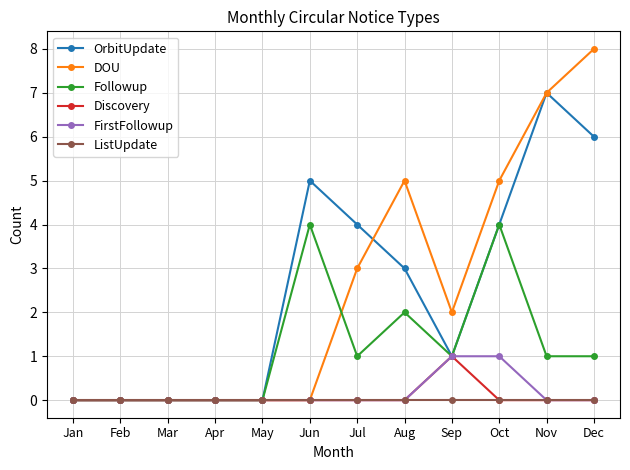

Reading left to right, transcribe all the data shown in this chart.

OrbitUpdate: 0	0	0	0	0	5	4	3	1	4	7	6
DOU: 0	0	0	0	0	0	3	5	2	5	7	8
Followup: 0	0	0	0	0	4	1	2	1	4	1	1
Discovery: 0	0	0	0	0	0	0	0	1	0	0	0
FirstFollowup: 0	0	0	0	0	0	0	0	1	1	0	0
ListUpdate: 0	0	0	0	0	0	0	0	0	0	0	0